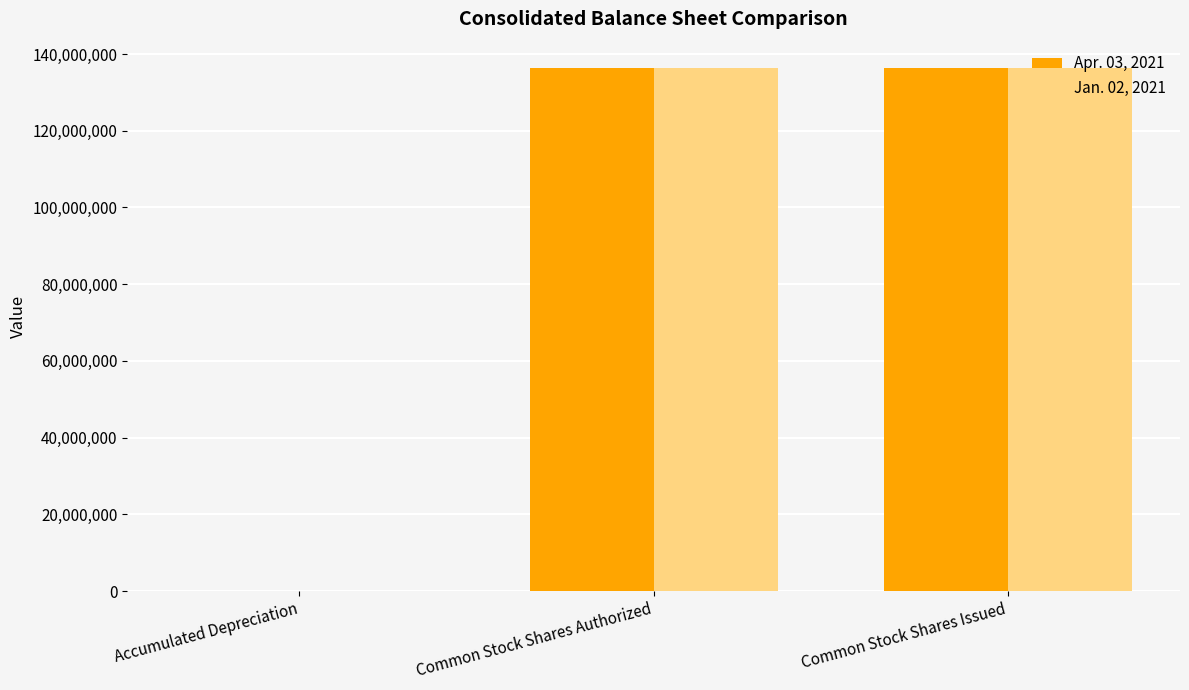

Is the value of Apr. 03, 2021 at Accumulated Depreciation greater than the value of Jan. 02, 2021 at Common Stock Shares Issued?

No